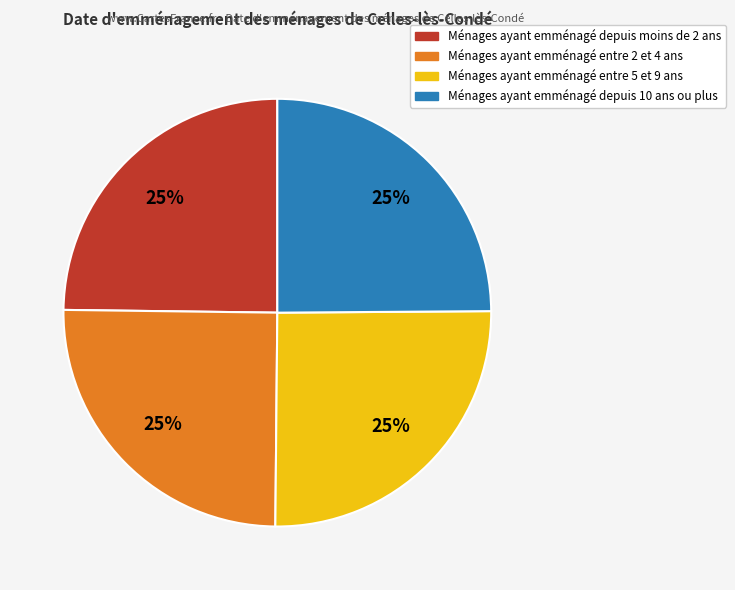

Is there any slice that represents more than half of the pie?

No